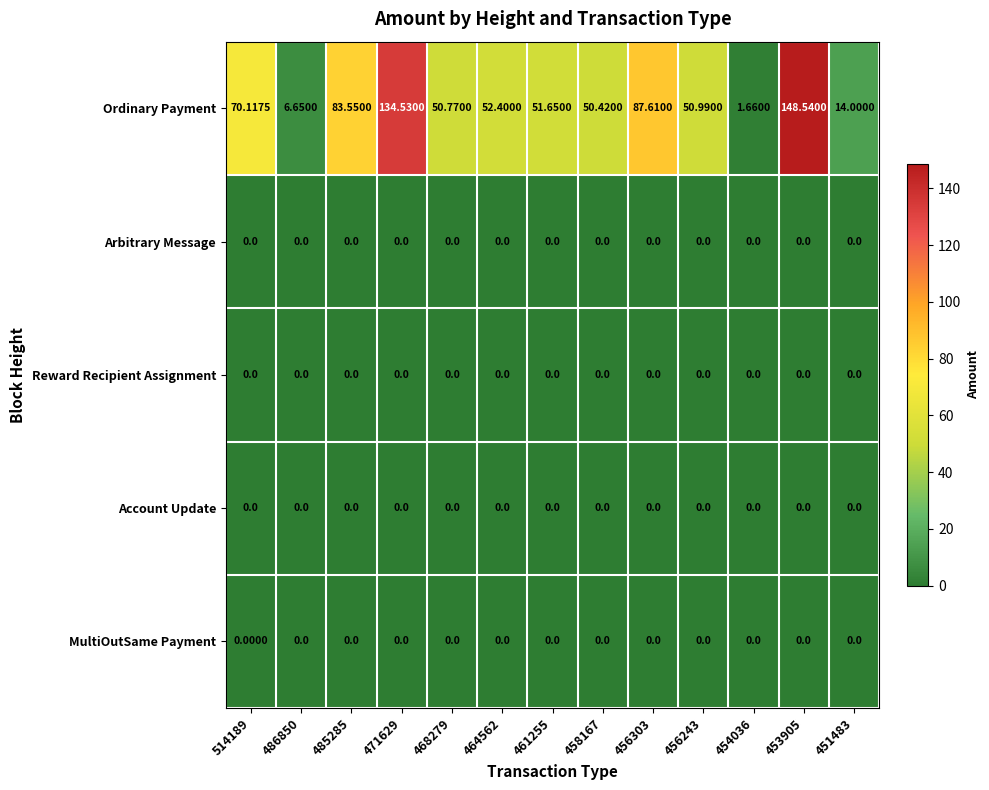

Which series has the largest total across all categories?

Ordinary Payment